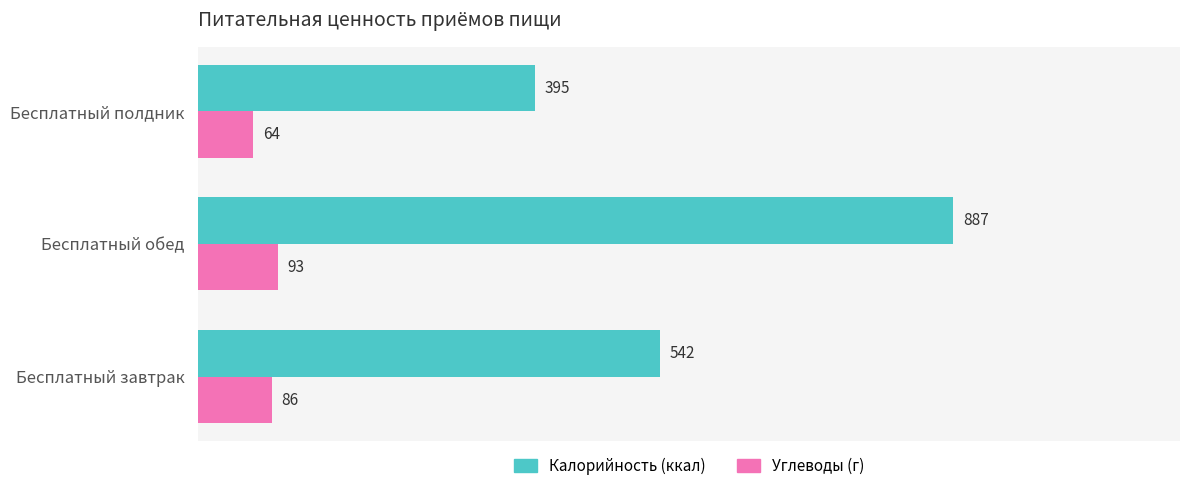

What is the difference between the highest and lowest values at Бесплатный завтрак?

456